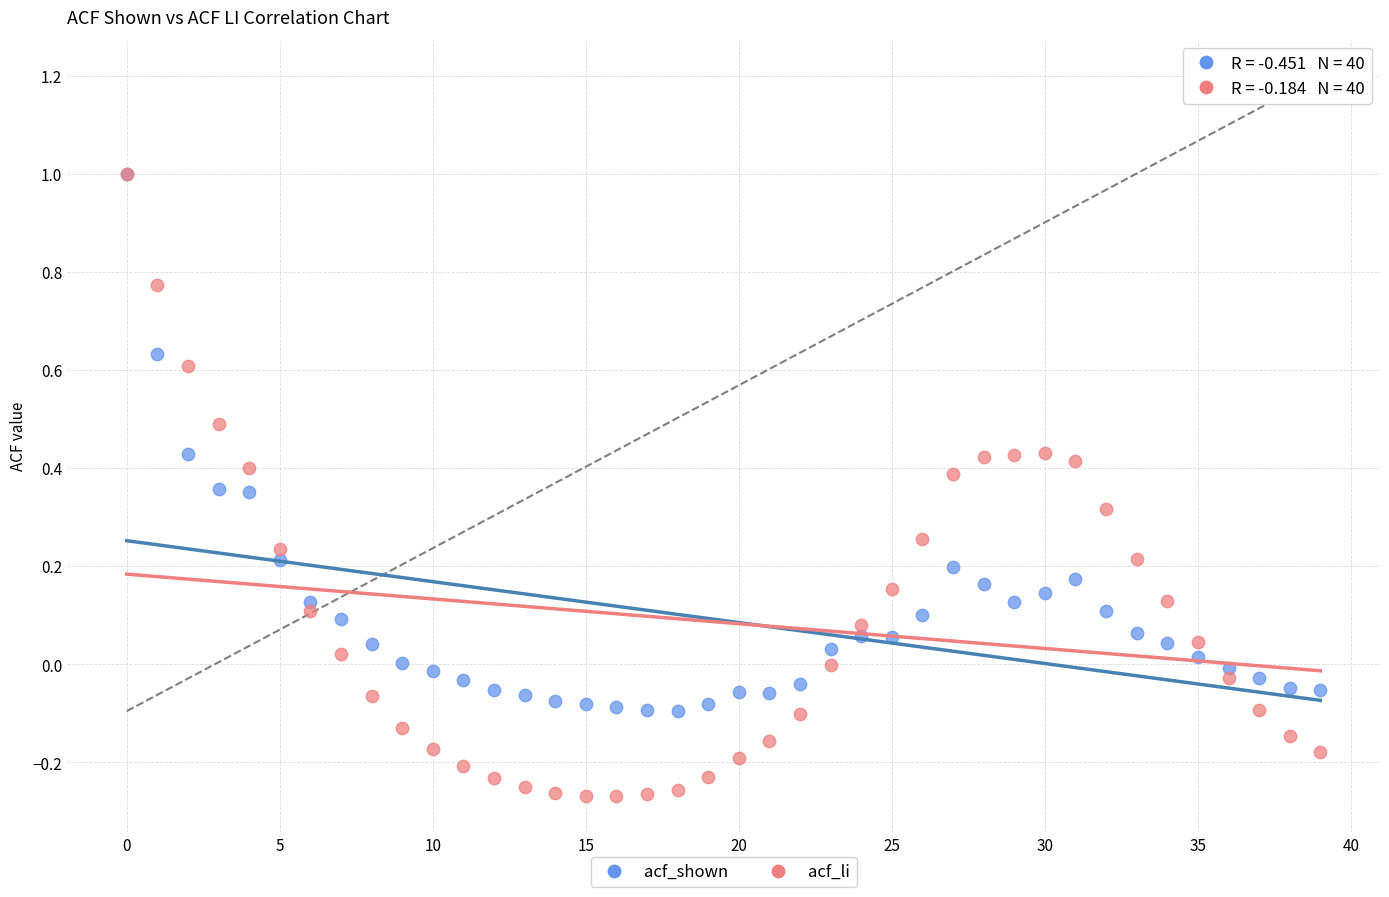

Which series contains the lowest Y value?

acf_li